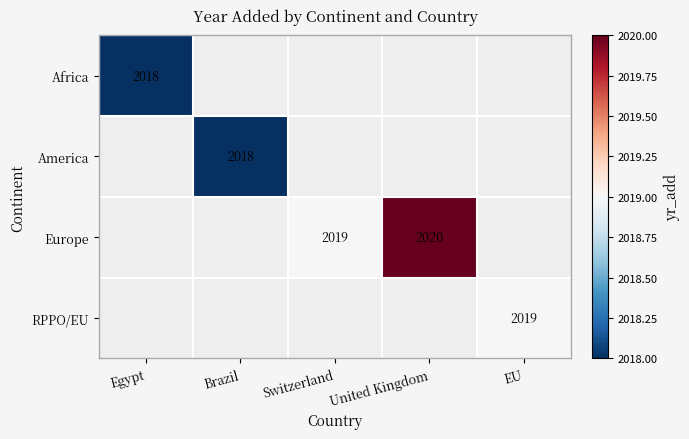

Is the value of Africa at Egypt greater than the value of RPPO/EU at EU?

No